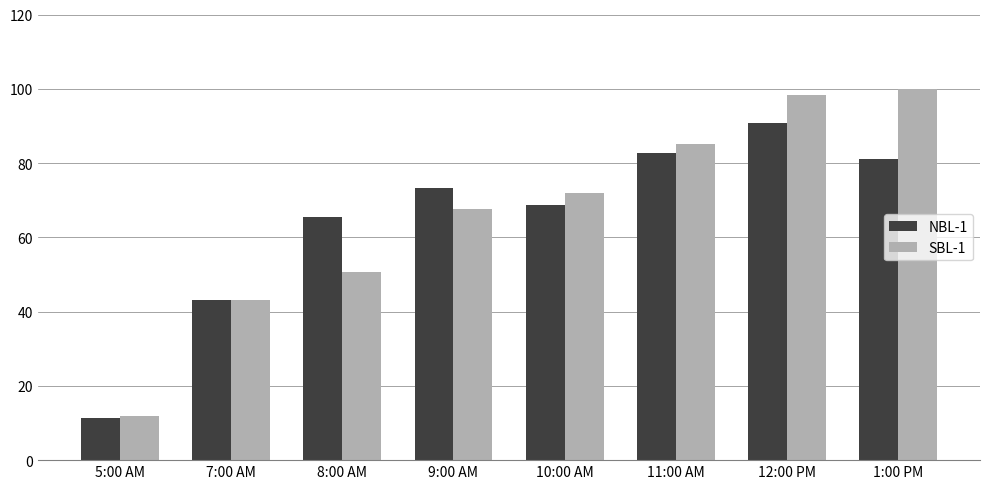

What is the difference between the SBL-1 values at 12:00 PM and 5:00 AM?

86.3